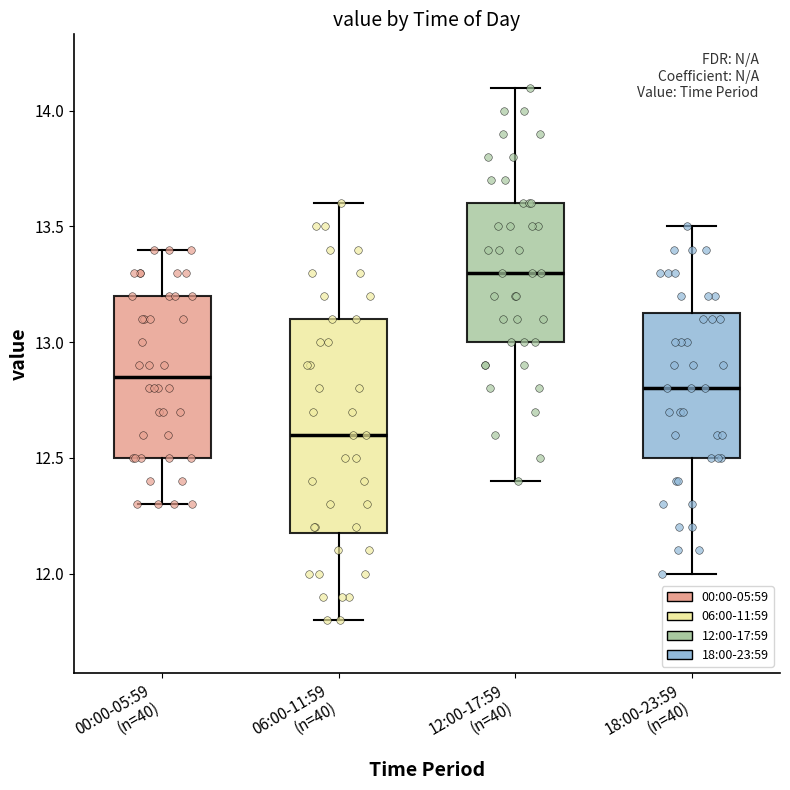

Where does the lower whisker of the box for 12:00-17:59 (n=40) end on the y-axis? The values are not printed on the chart, so give them approximately, as read against the axis.

12.40